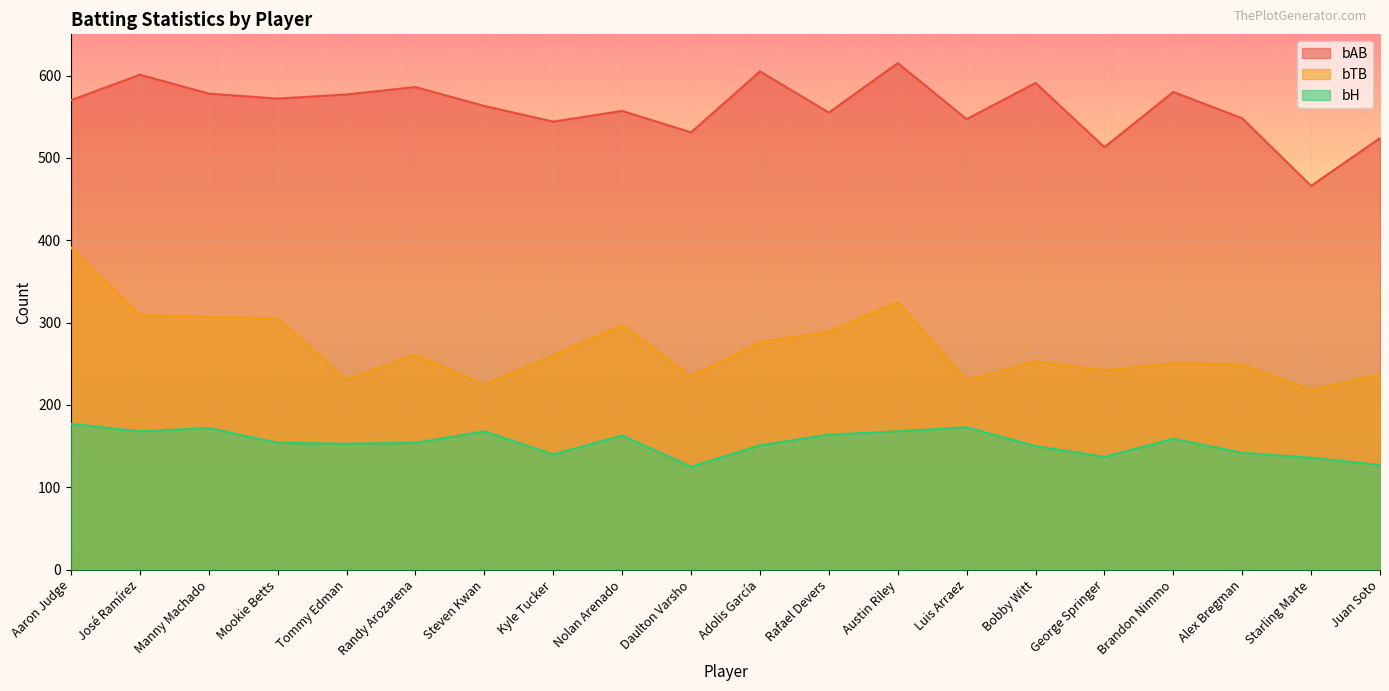

True or false: bTB and bH cross at least once.

False